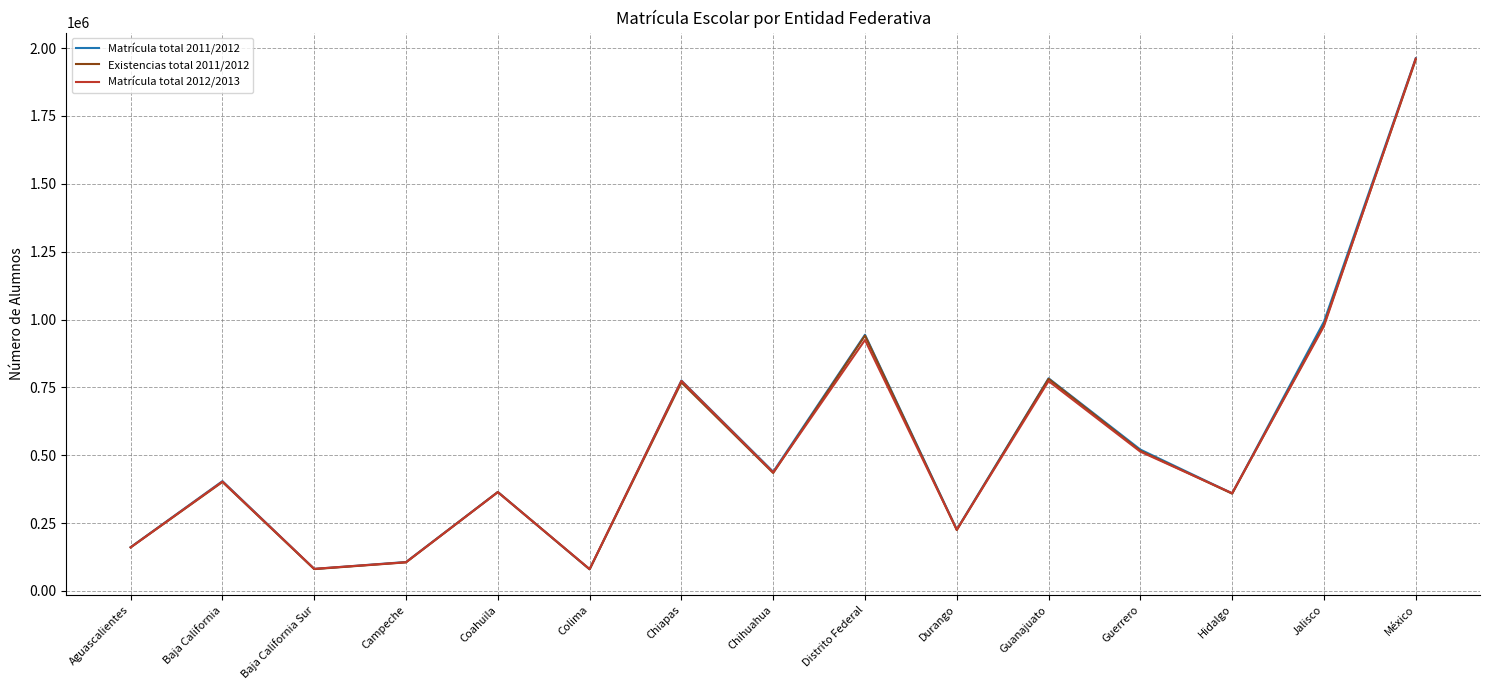

Is this an area chart (filled region under the line)?

No